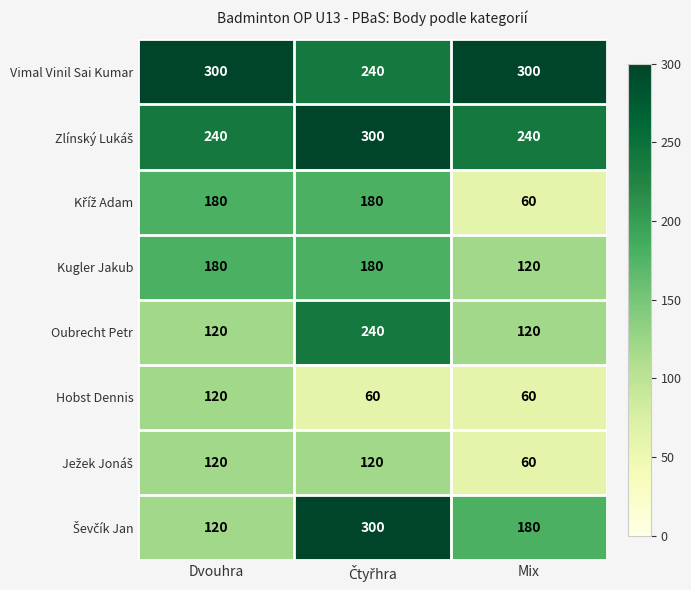

Count the Oubrecht Petr values in the range 120 to 240.

3